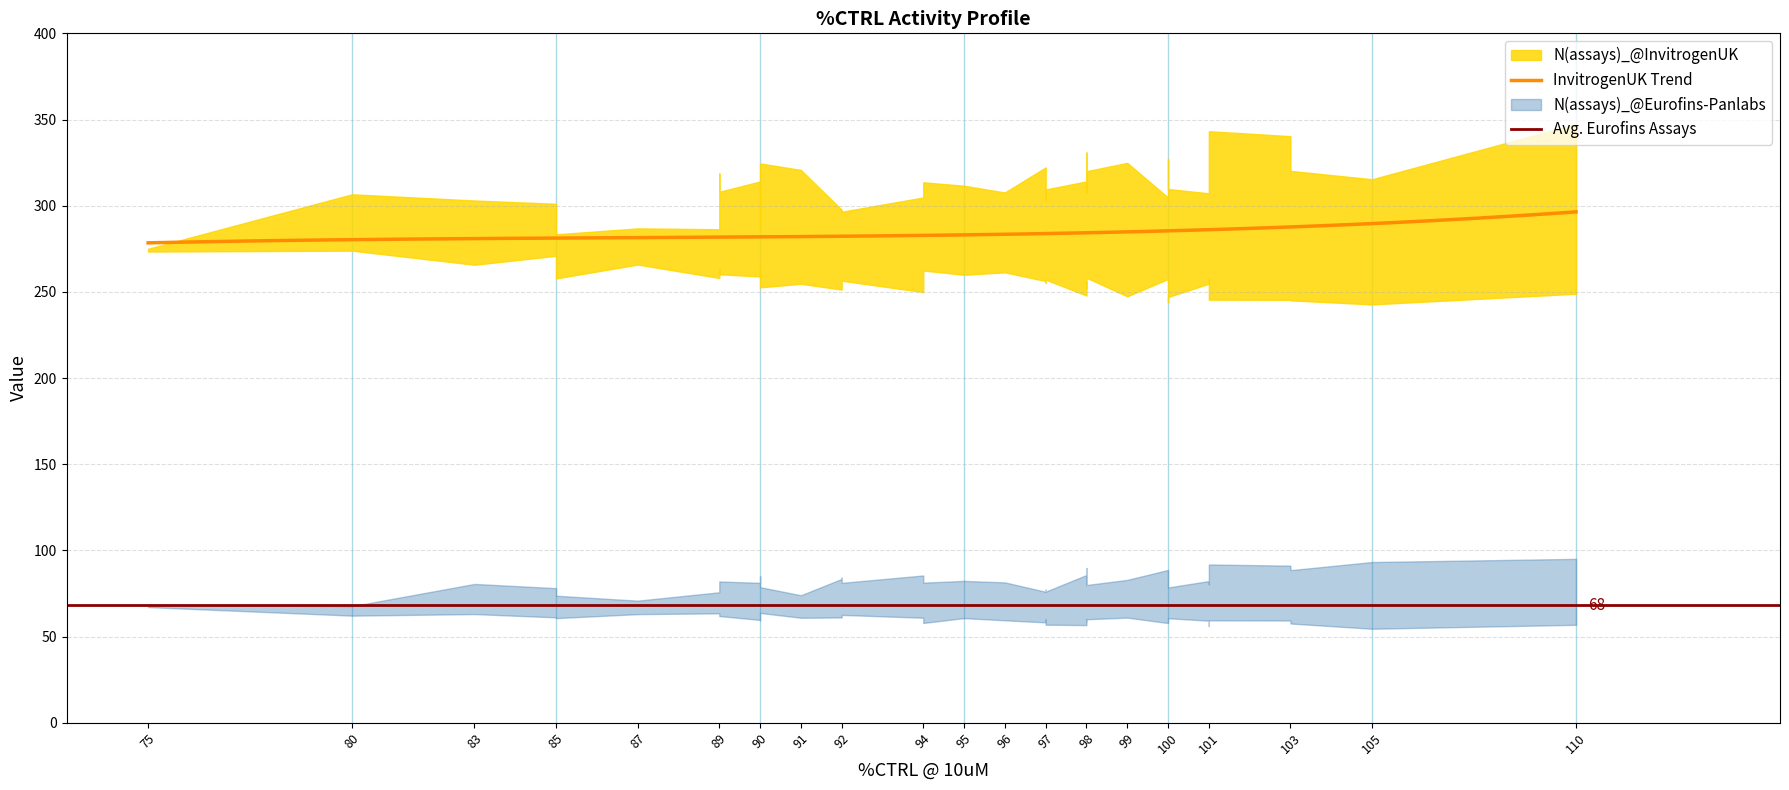

What is the maximum value for InvitrogenUK Trend?

296.4